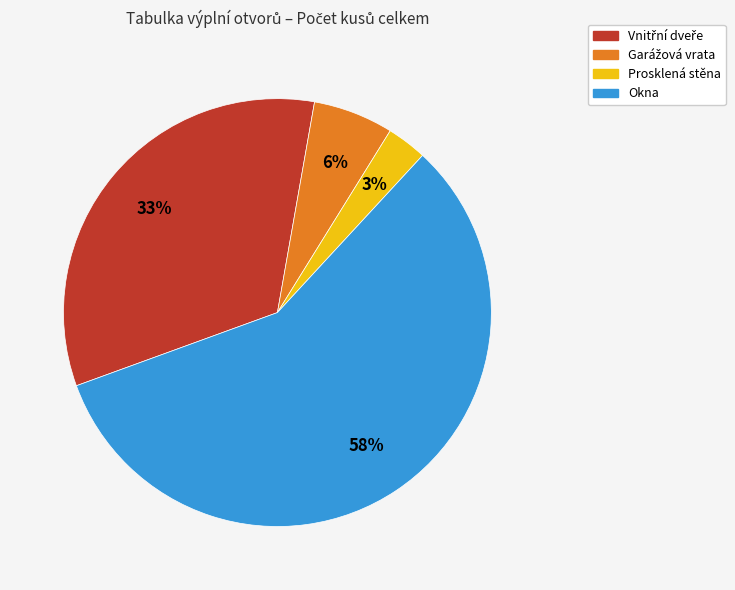

To the nearest percent, what is the difference between the largest and smallest slice percentages?

55%